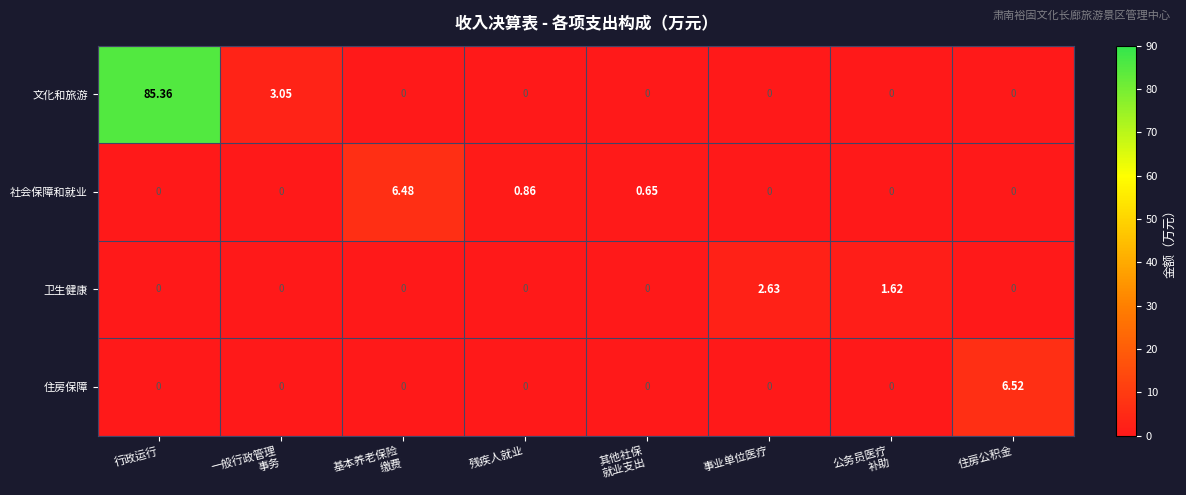

Between 行政运行 and 事业单位医疗, which series saw the biggest shift?

文化和旅游